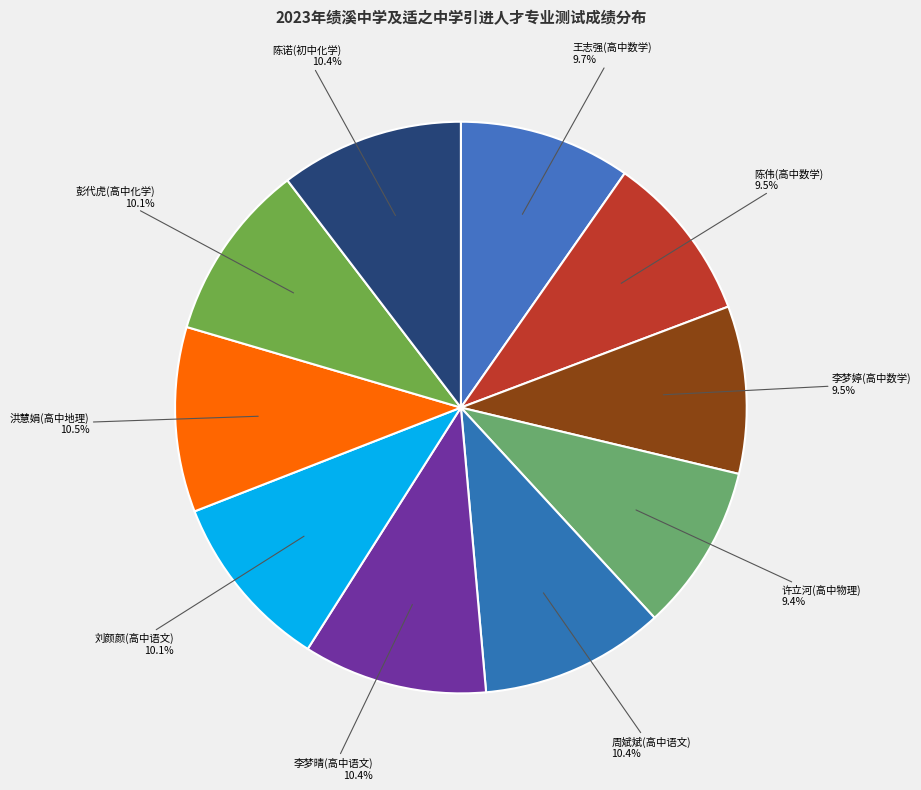

Do 彭代虎(高中化学) and 李梦晴(高中语文) together represent more than half of the pie?

No